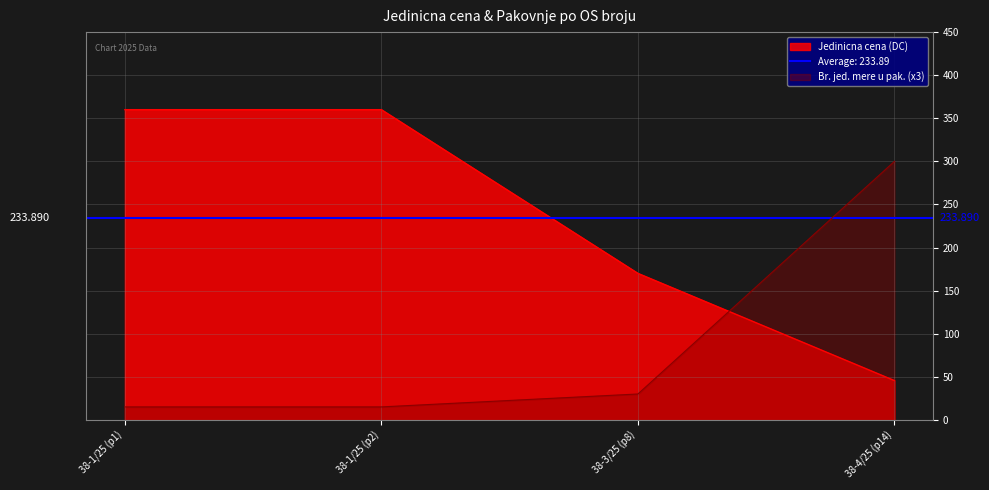

The value of Br. jed. mere u pak. (x3) at 38-1/25 (p2) is 15.0. True or false?

True